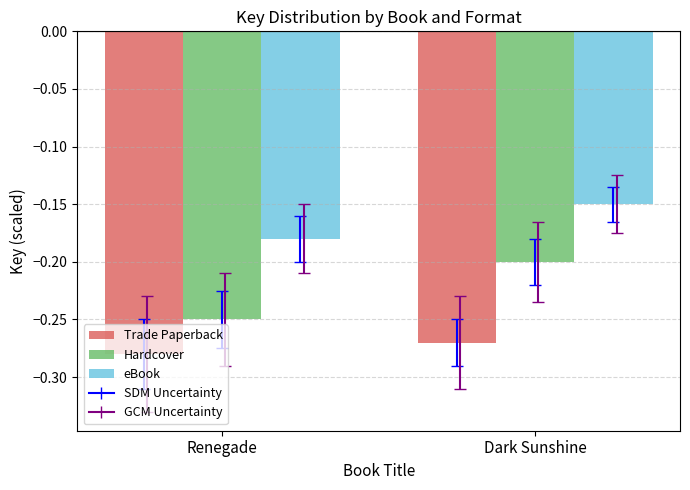

What is the total value across all series at Renegade?

-0.7